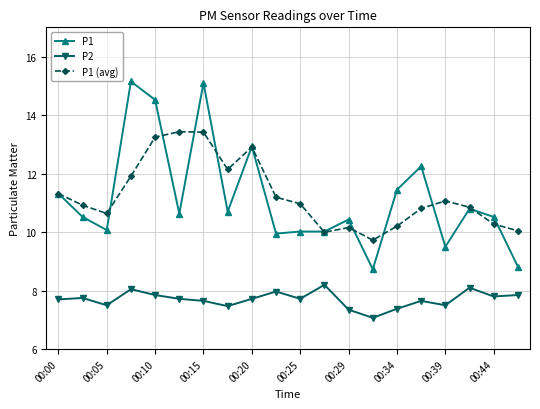

True or false: P1 and P2 cross at least once.

False